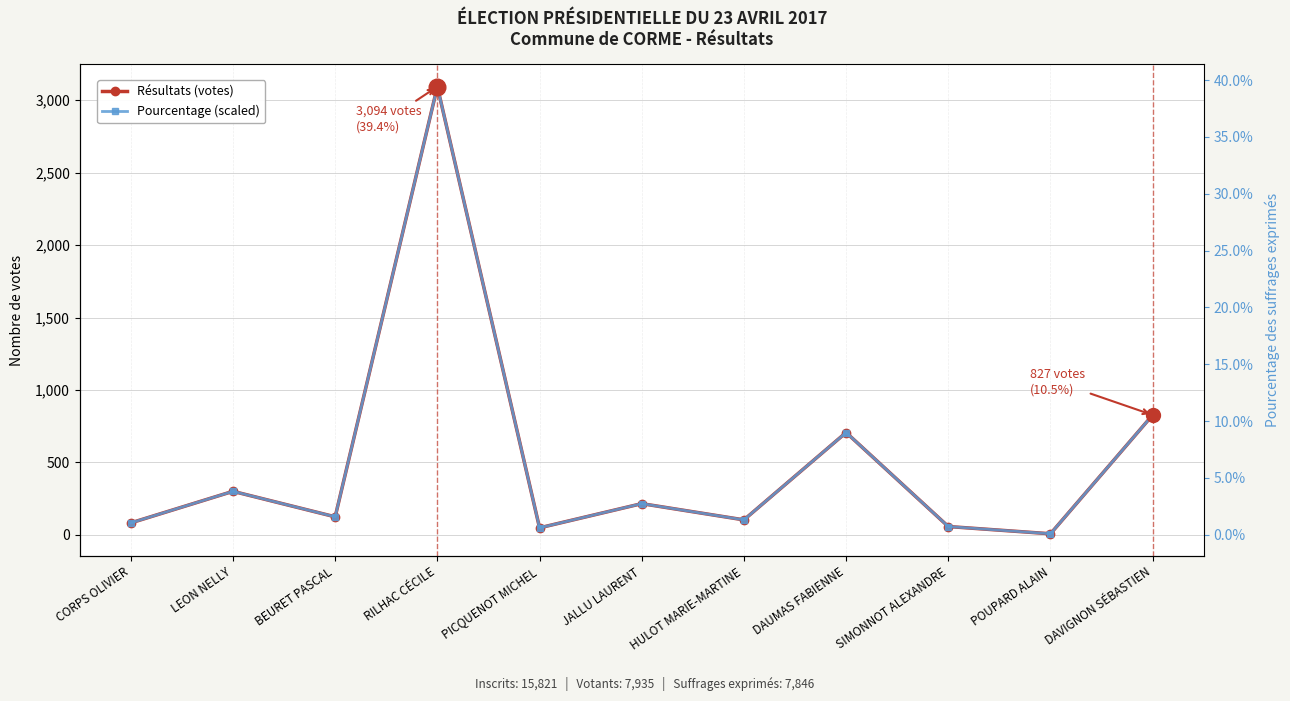

Between PICQUENOT MICHEL and LEON NELLY, which is larger?

LEON NELLY